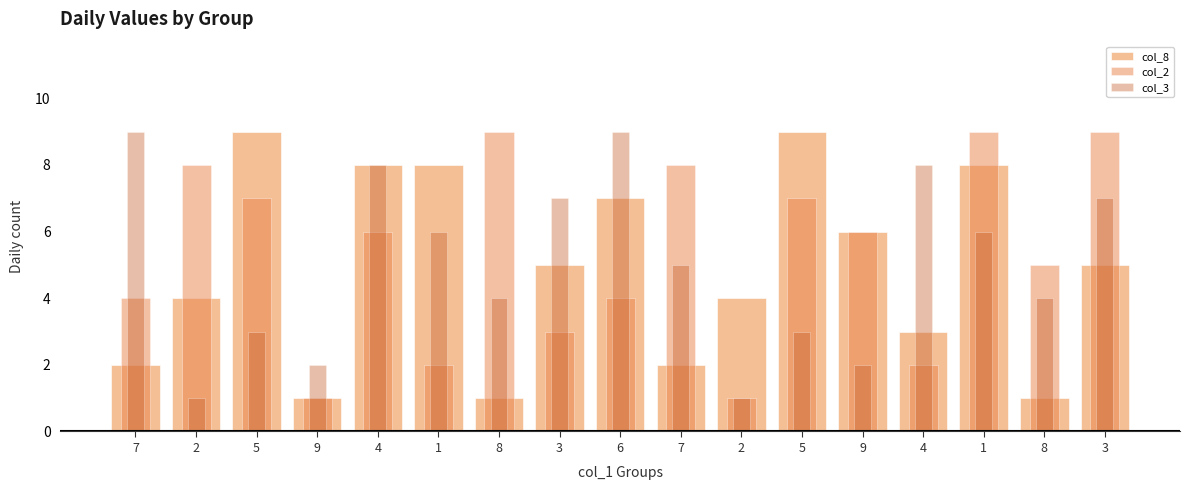

True or false: col_3 has a value of 11 at 3.

False